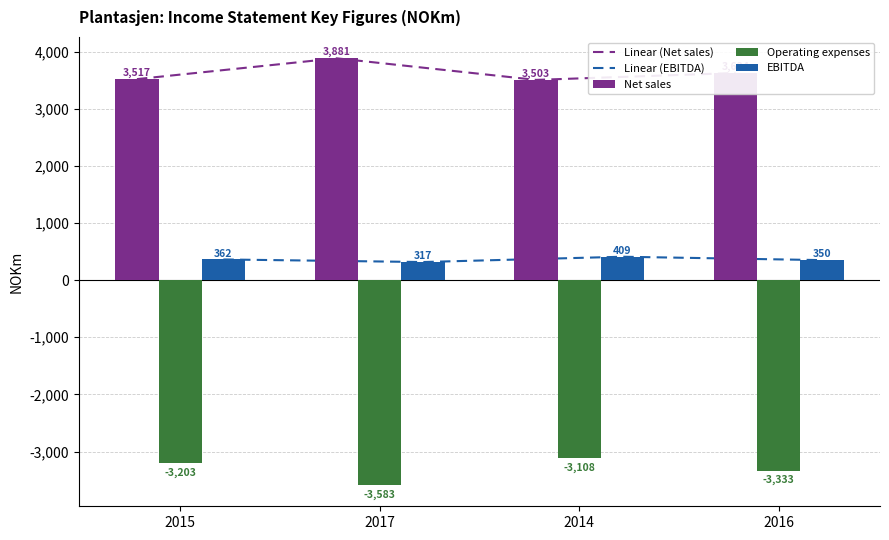

What is the average value of the Net sales series?

3631.4